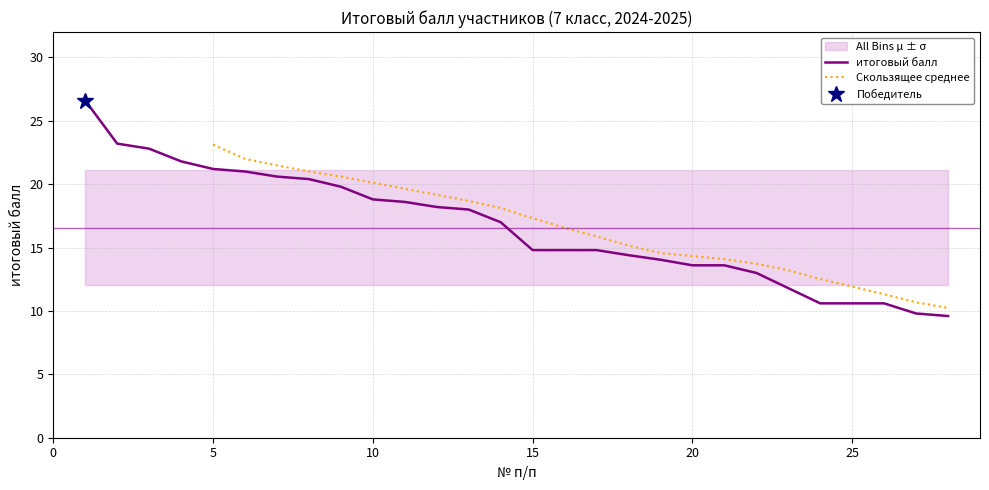

Is it true that the value at 17 is 14.8?

True